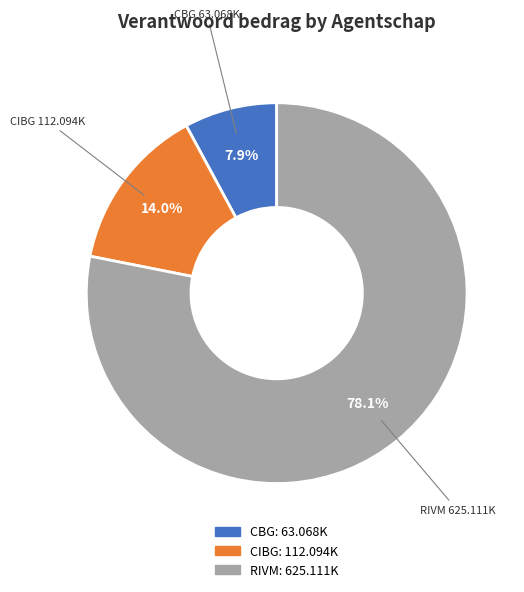

Does any single category account for the majority?

Yes